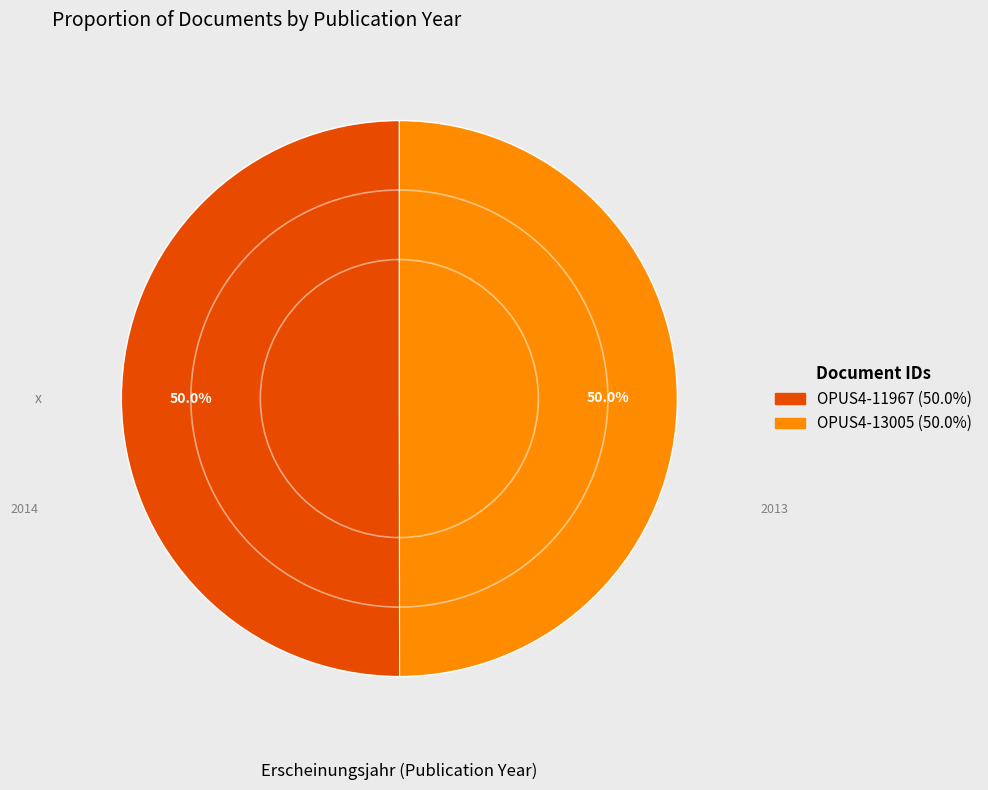

What percentage do OPUS4-11967 and OPUS4-13005 together represent?

100.0%